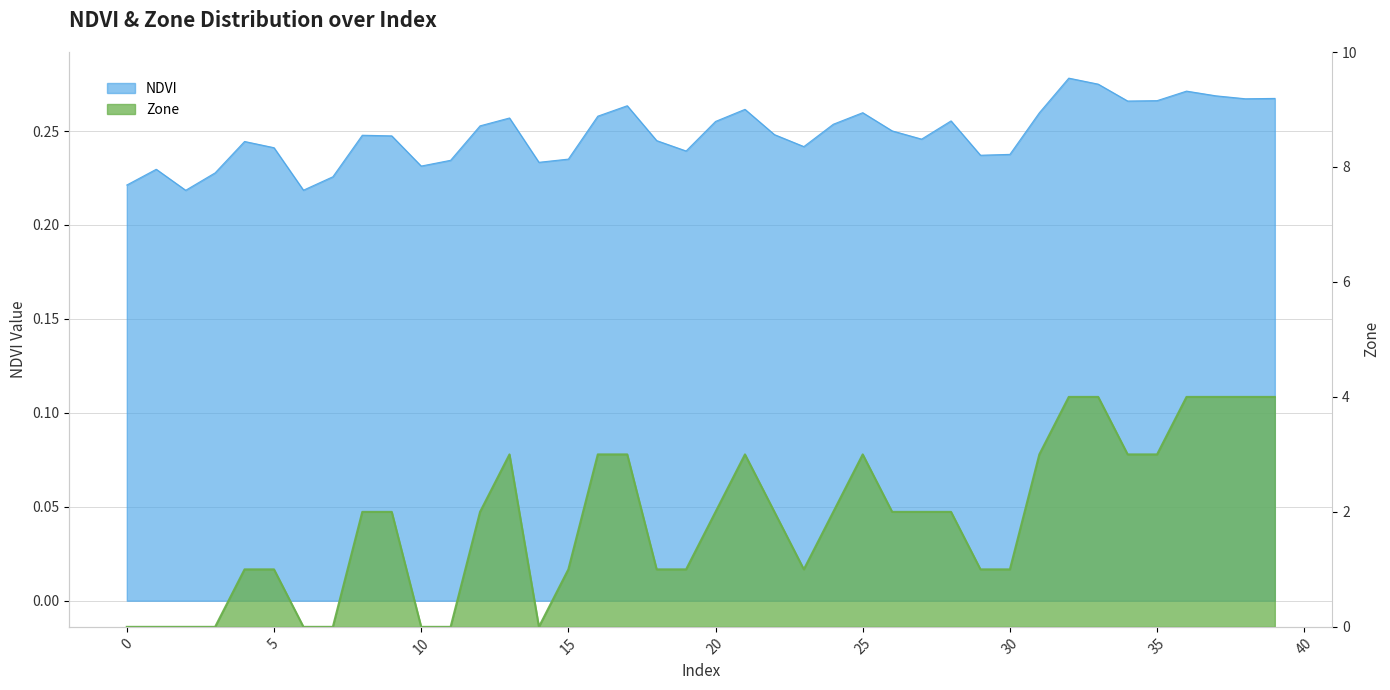

Which series changed the most between 24 and 26?

NDVI